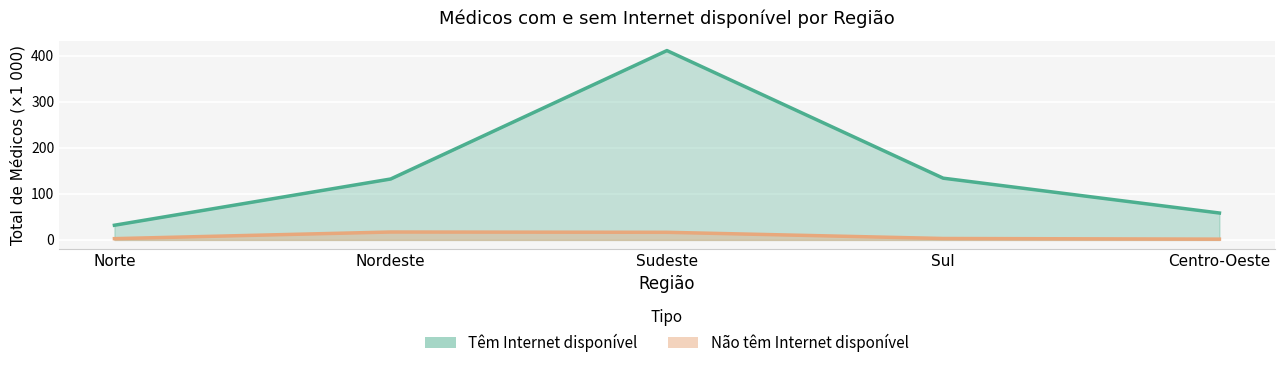

What value does the Não têm Internet disponível series have at Sul?

3.1